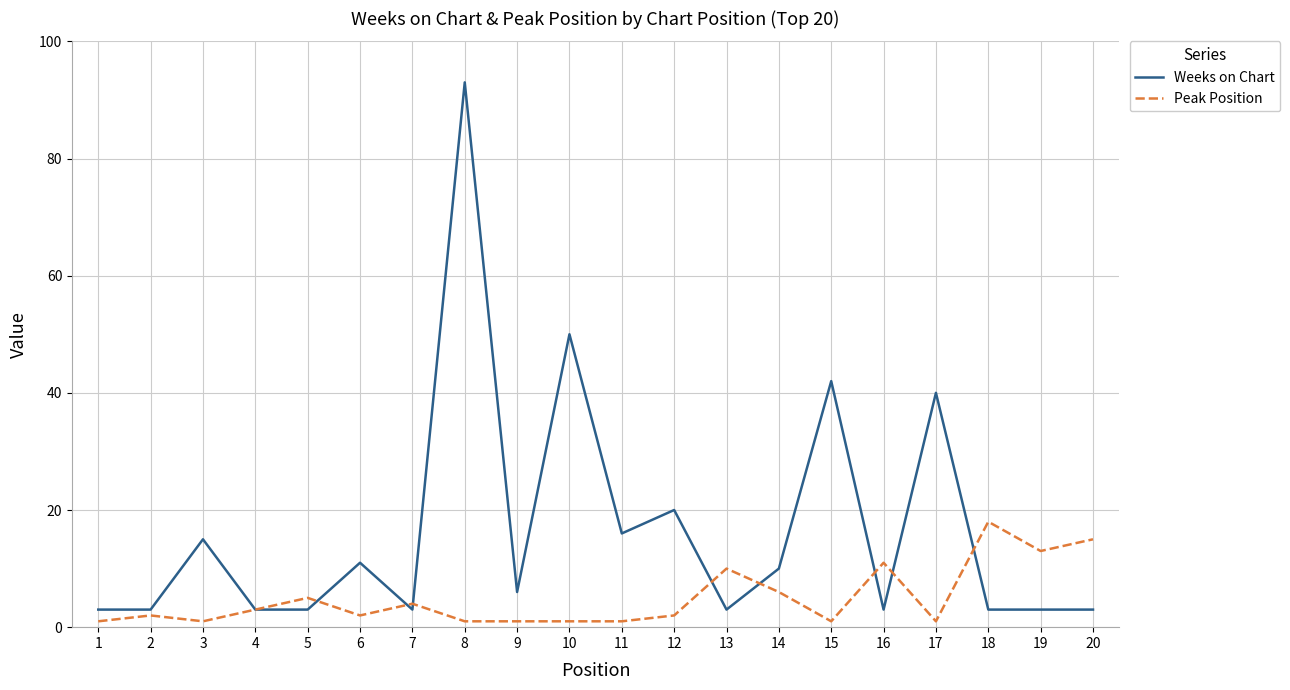

True or false: Weeks on Chart has a value of 16 at 6.

False